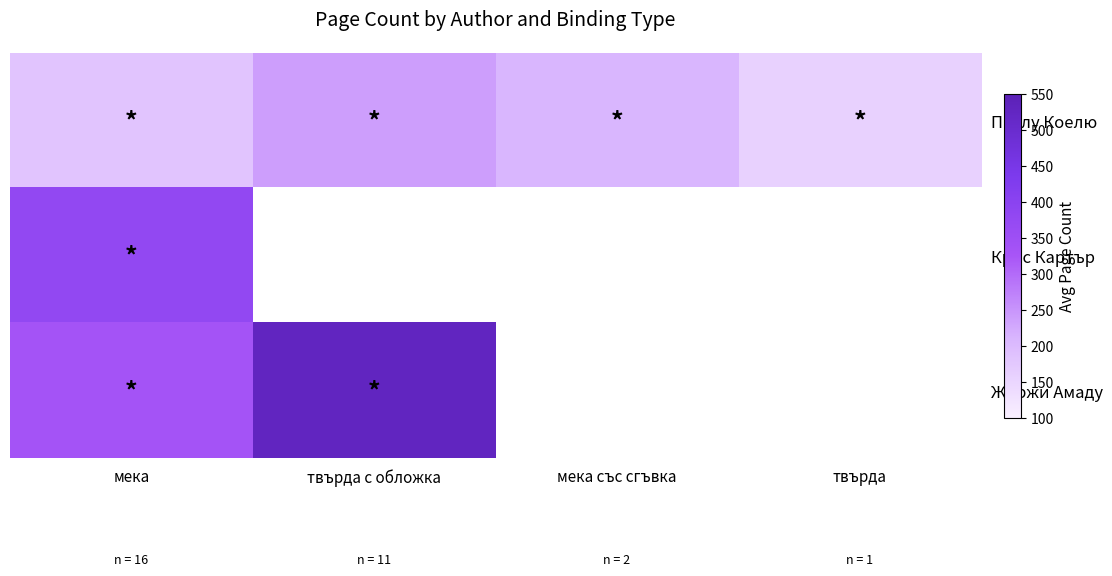

The Жоржи Амаду series shows 333.7 at мека. True or false?

True